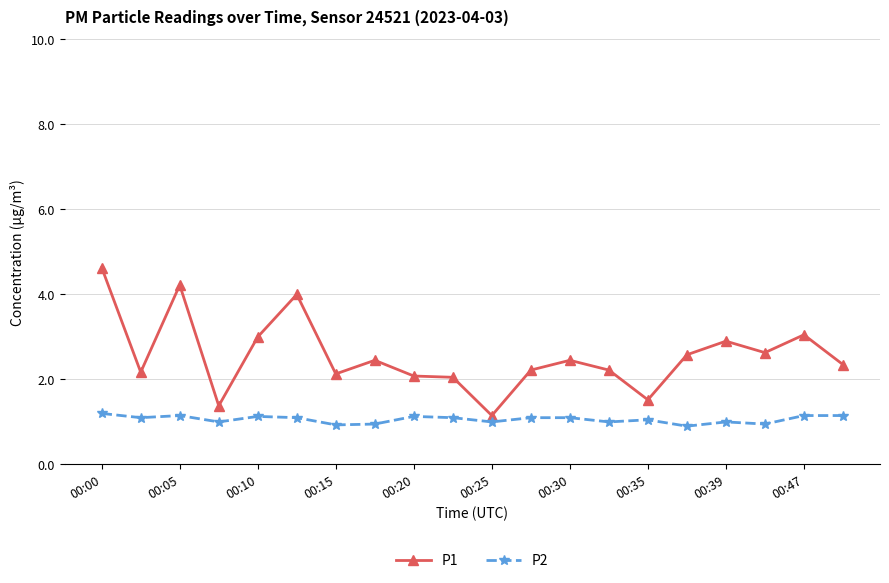

What is the greatest value displayed?

4.6